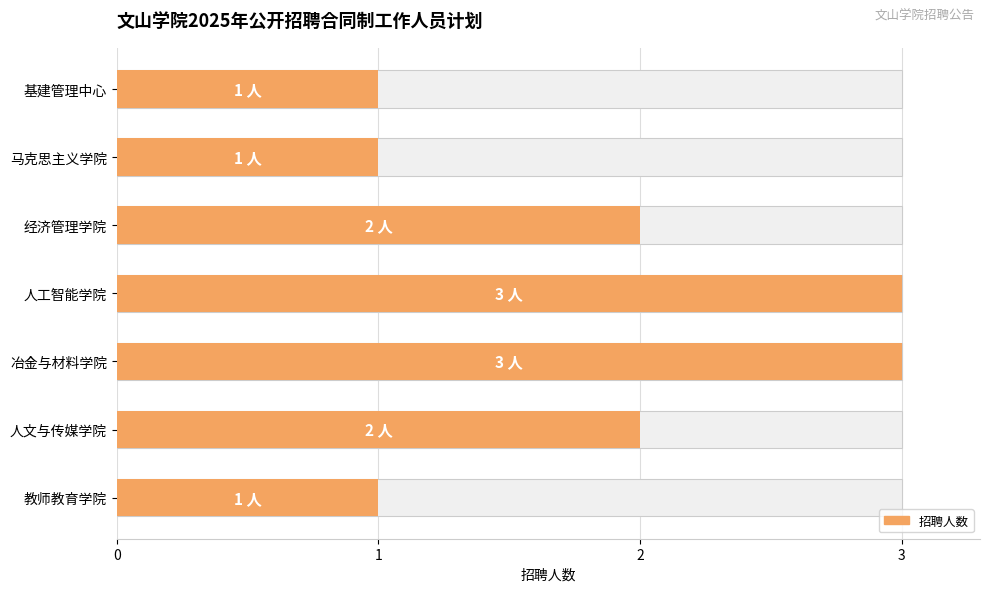

Rank the categories by value from highest to lowest.

冶金与材料学院, 人工智能学院, 人文与传媒学院, 经济管理学院, 教师教育学院, 马克思主义学院, 基建管理中心